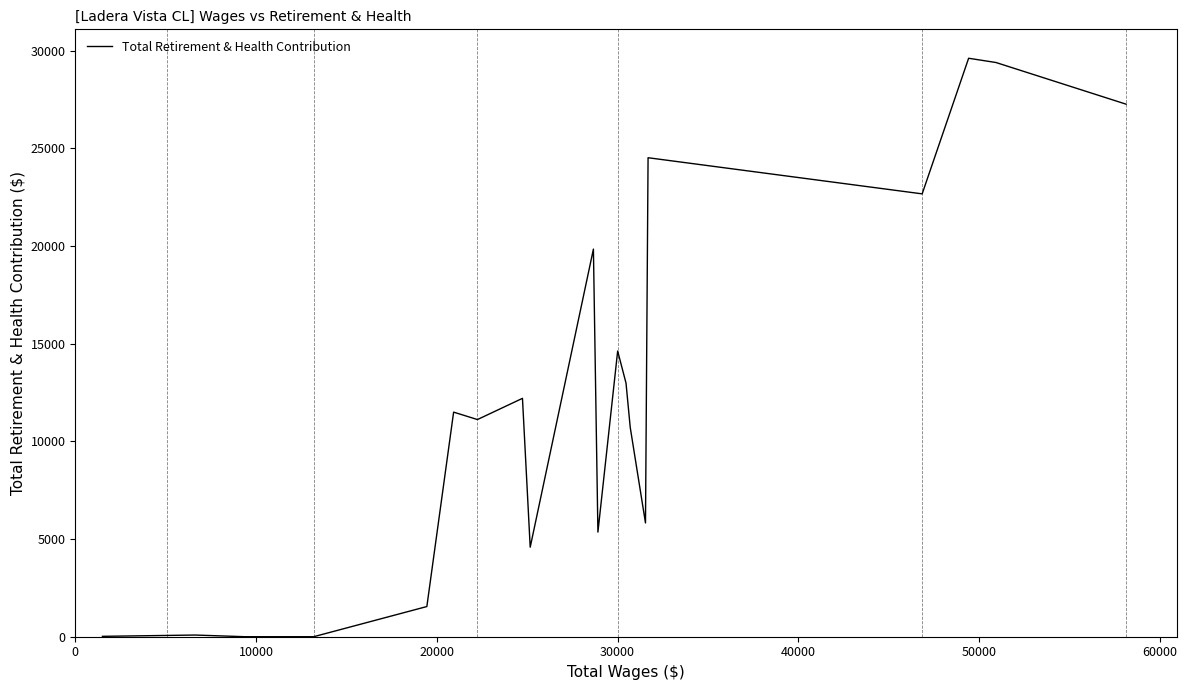

What is the greatest value displayed?

29617